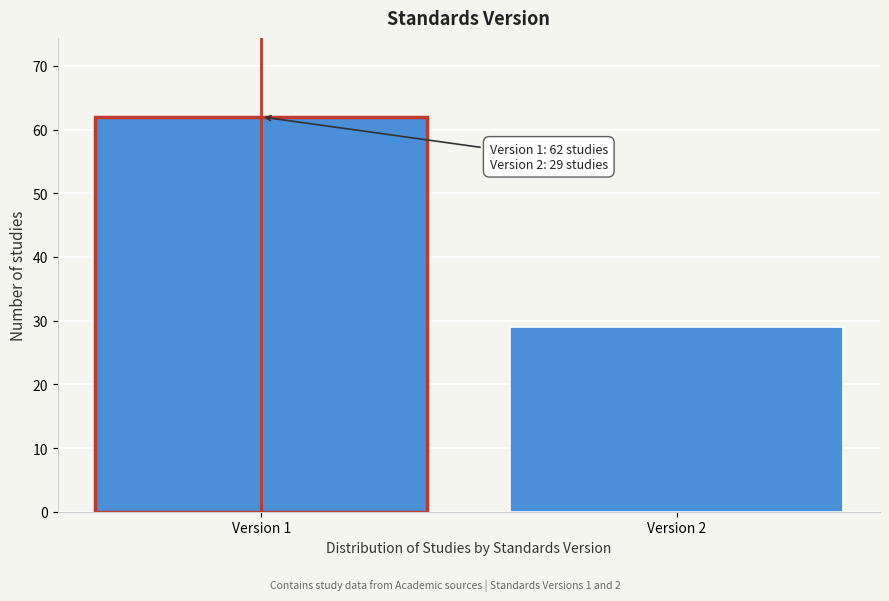

Reading left to right, list all the values displayed in this chart.

Version 1=62	Version 2=29